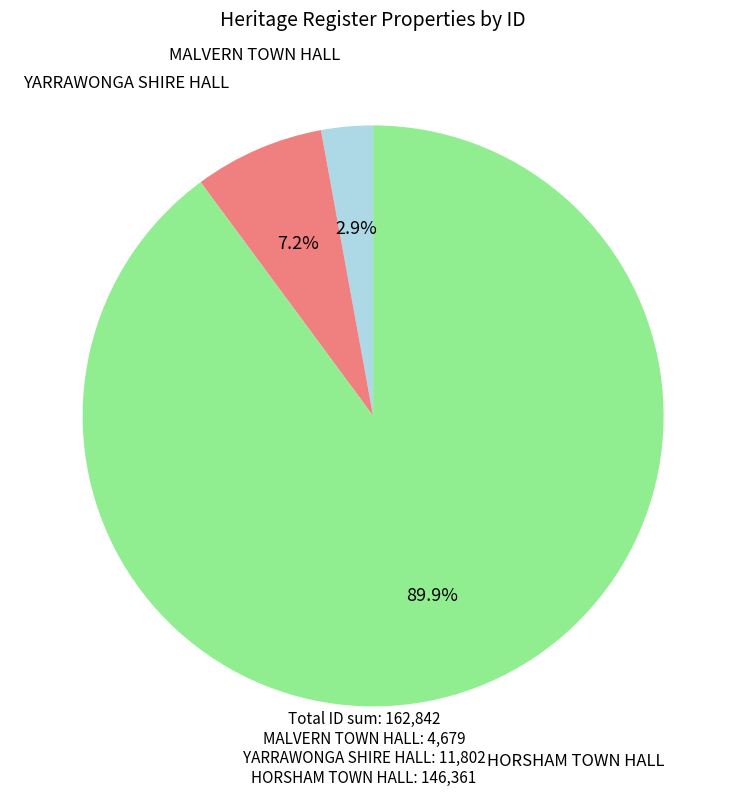

True or false: YARRAWONGA SHIRE HALL accounts for 7% of the total.

True